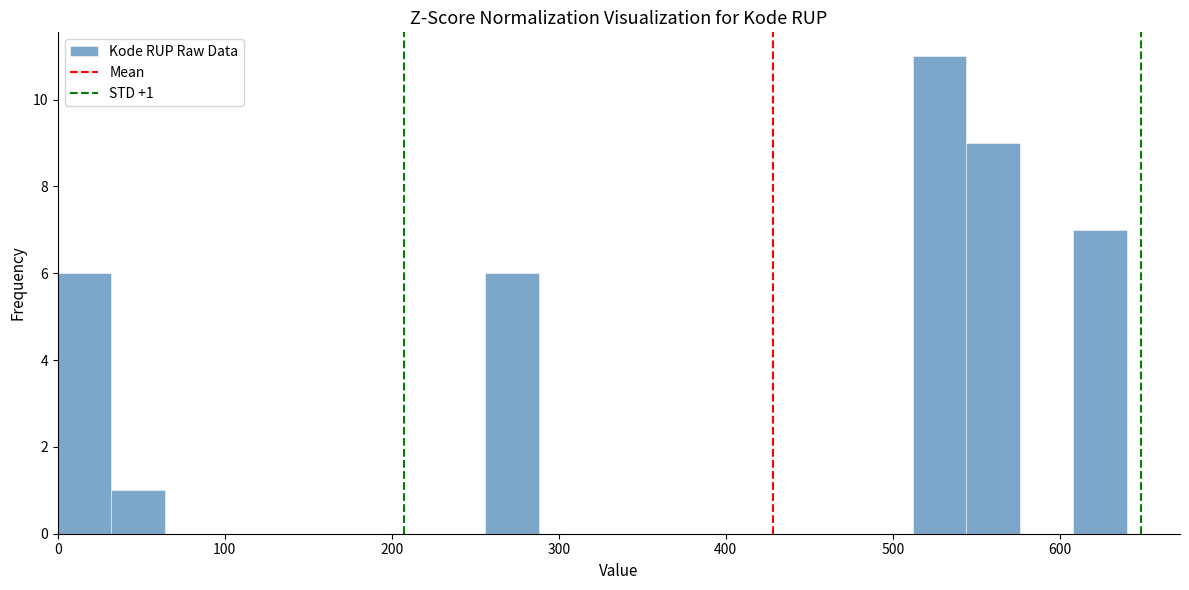

Read against the x-axis, roughly where is the centre of the tallest bar?

530